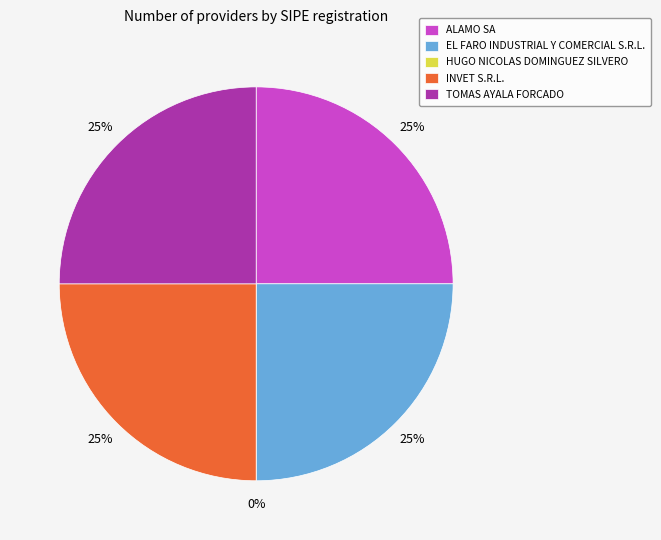

Which category has the biggest portion of the pie?

ALAMO SA